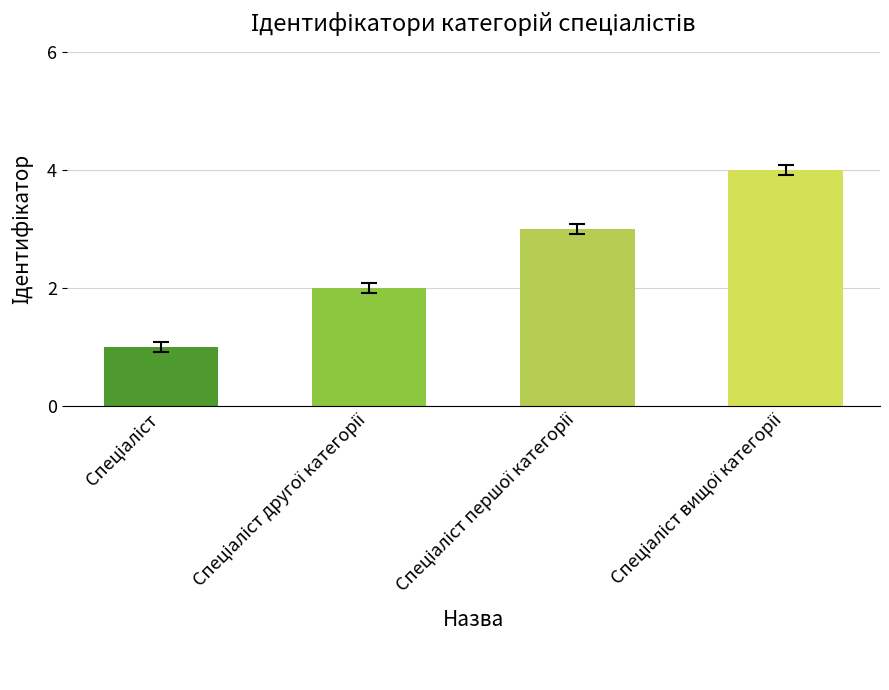

What is the difference between the maximum and minimum values?

3